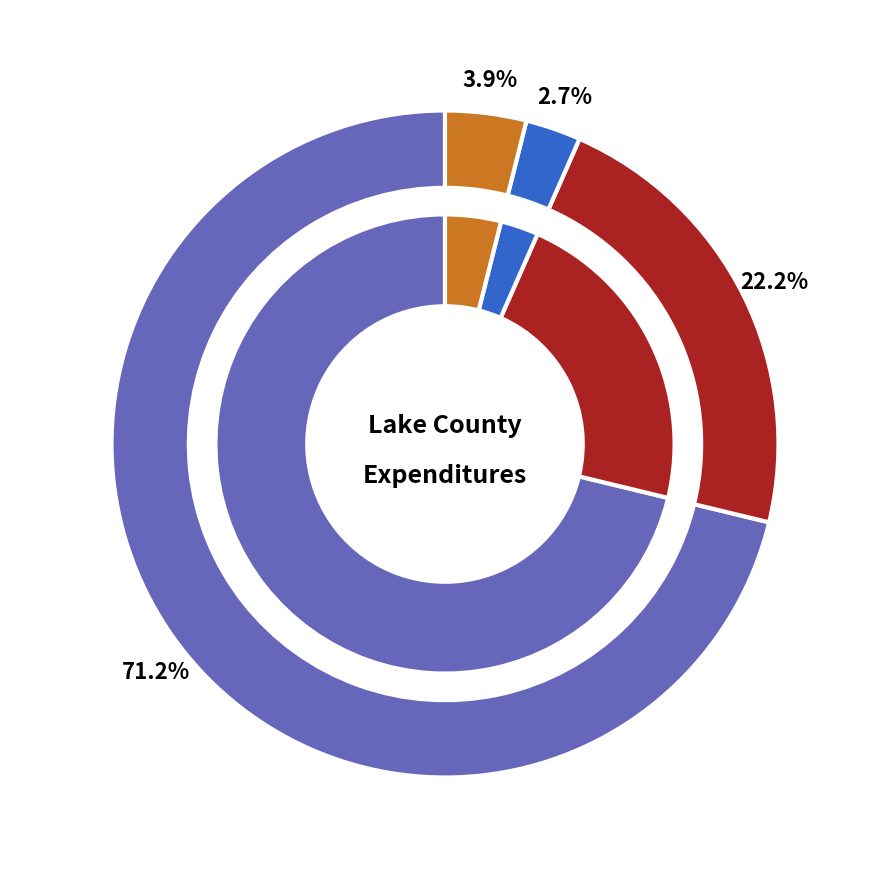

Which category has the smallest portion of the pie?

Human Services